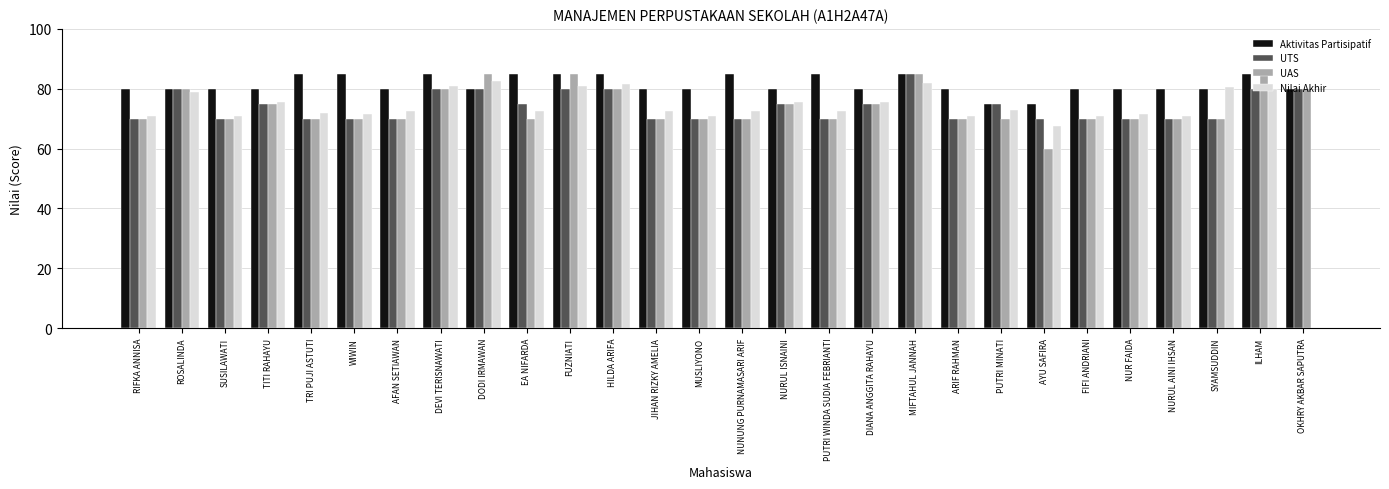

How many series are shown in this chart?

4